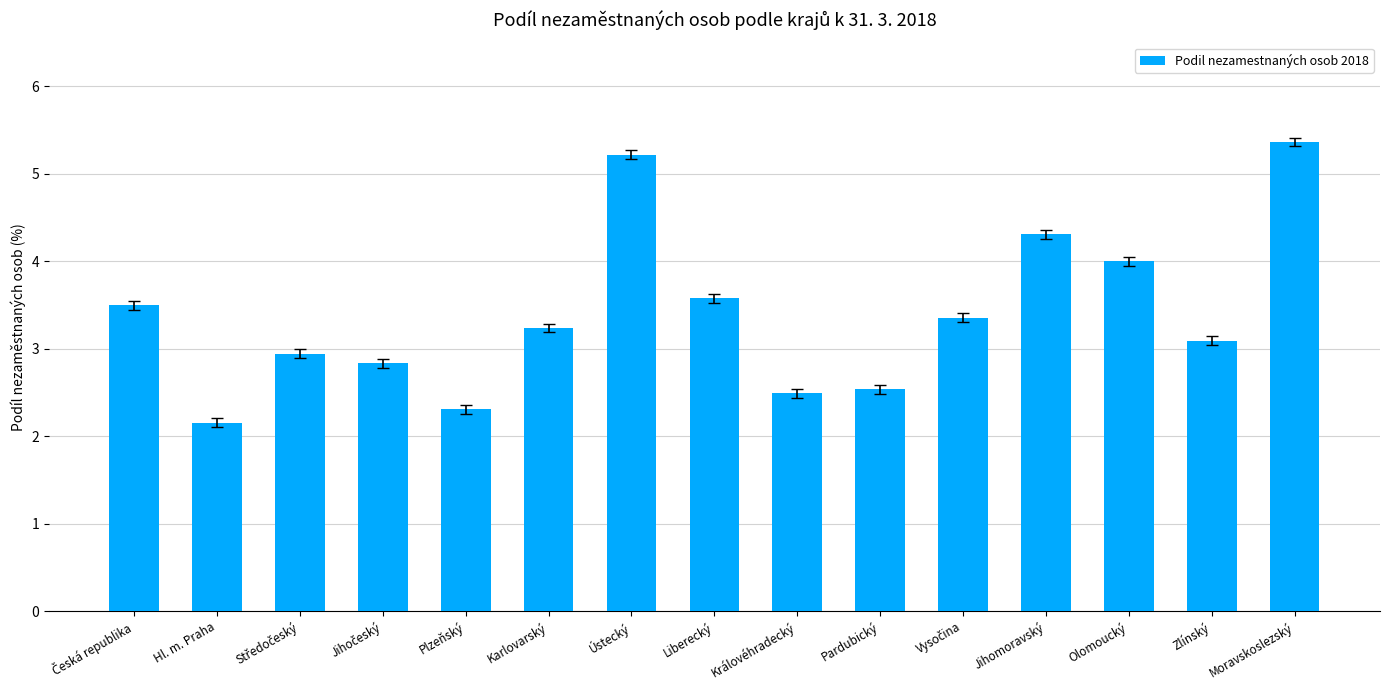

Approximately how many times larger is the value at Ústecký compared to Liberecký?

1.5